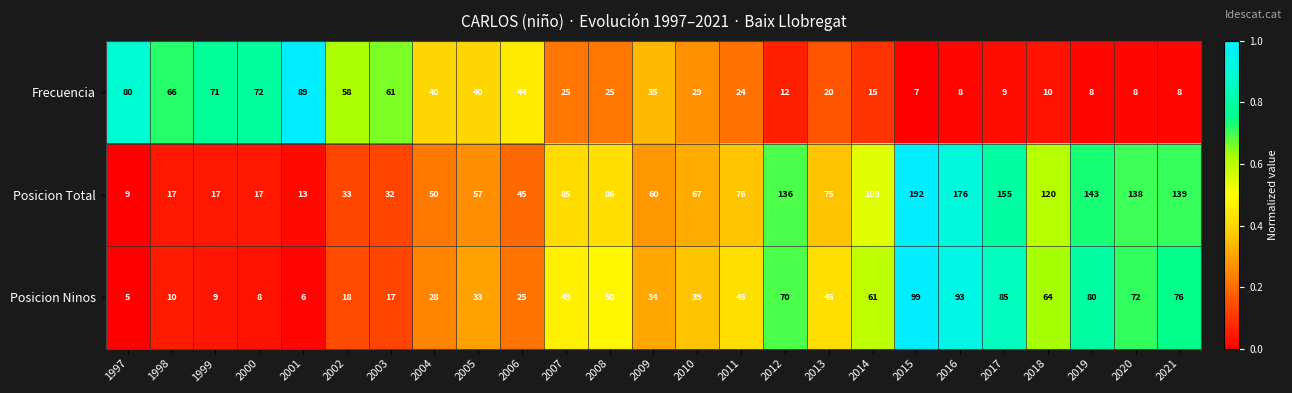

At 2009, list the series in order from largest to smallest.

Posicion Total, Frecuencia, Posicion Ninos